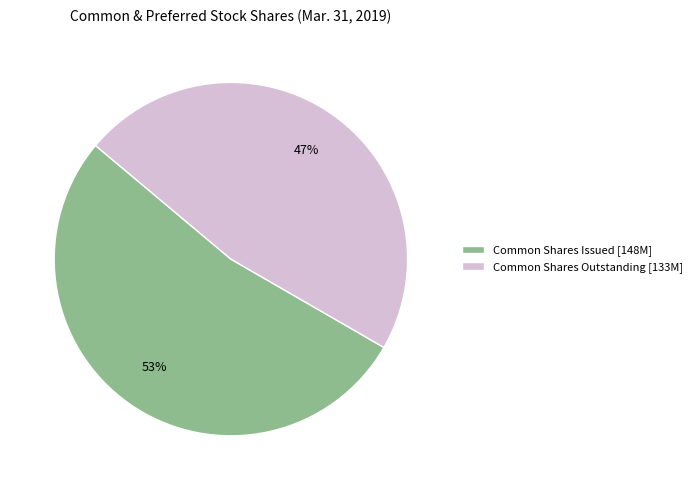

Is there any slice that represents more than half of the pie?

Yes